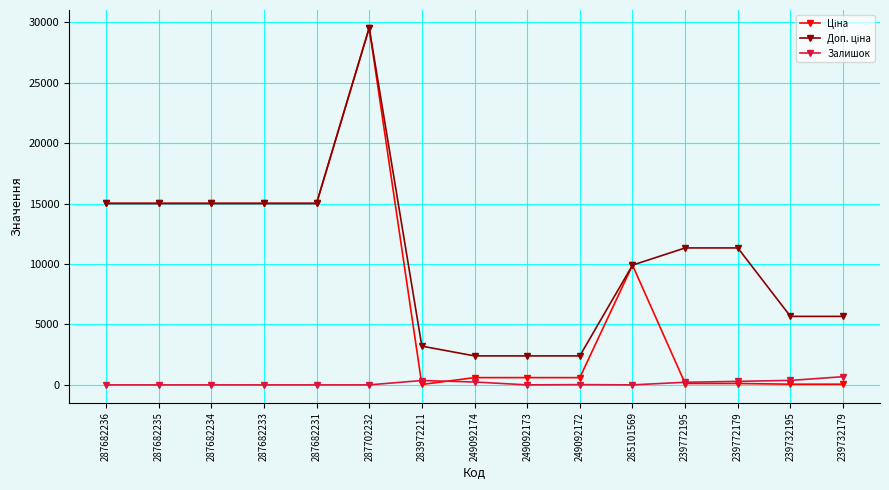

What is the greatest value displayed?

29548.9